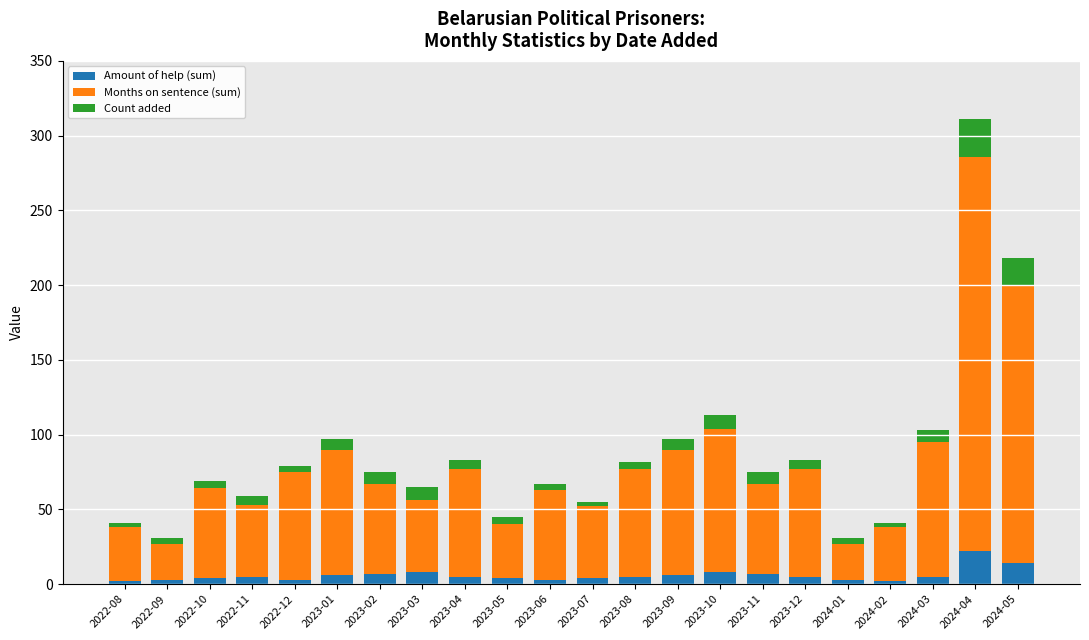

True or false: Amount of help (sum) has a value of 5 at 2024-03.

True